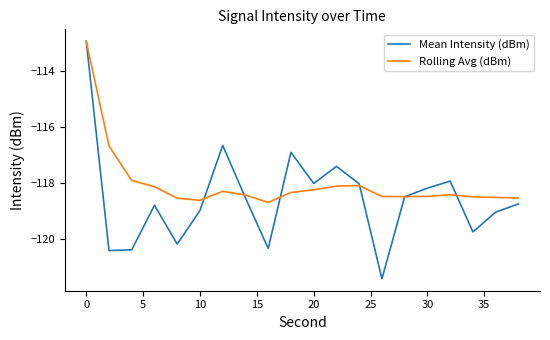

Rank the series by their average value, from lowest to highest.

Mean Intensity (dBm), Rolling Avg (dBm)